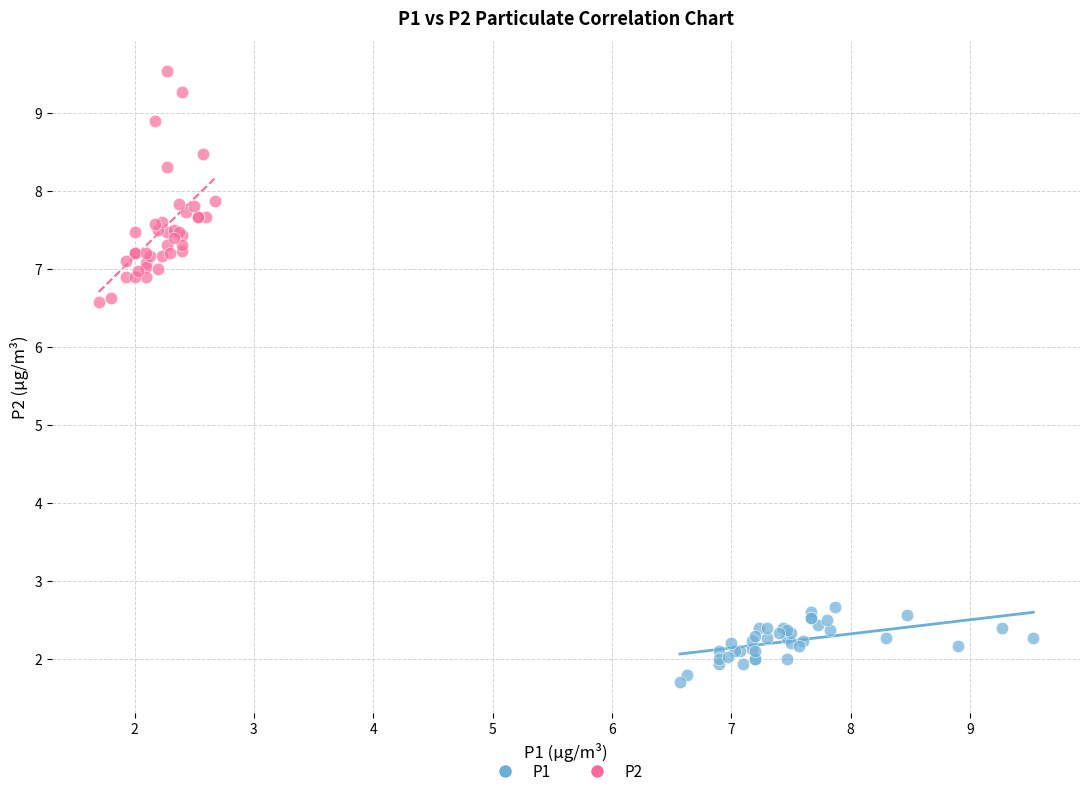

Which series reaches the maximum Y coordinate?

P2